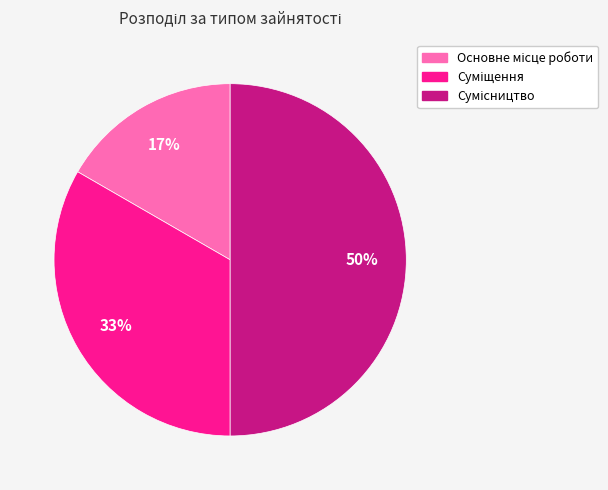

How many segments does this pie chart have?

3